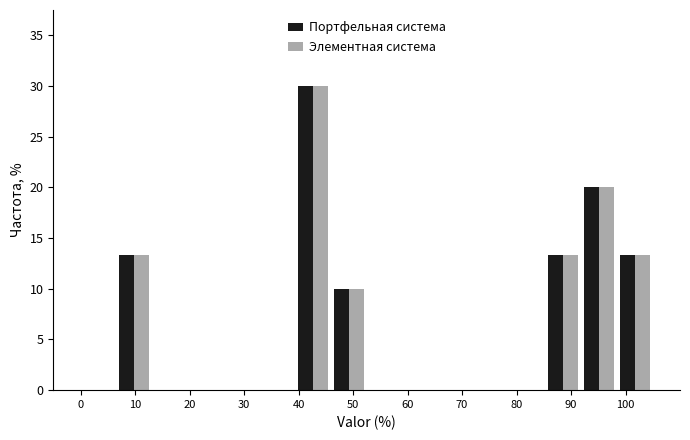

Reading left to right, transcribe this chart: for each range on the x-axis, give the height of each series' bar. Neither the bar edges nor the heights are printed on the chart, so give them approximately, as read against the axes.

0 to 7: Портфельная система=0	Элементная система=0
7 to 13: Портфельная система=13.5	Элементная система=13.5
13 to 20: Портфельная система=0	Элементная система=0
20 to 26: Портфельная система=0	Элементная система=0
26 to 33: Портфельная система=0	Элементная система=0
33 to 39: Портфельная система=0	Элементная система=0
39 to 46: Портфельная система=30.0	Элементная система=30.0
46 to 53: Портфельная система=10.0	Элементная система=10.0
53 to 59: Портфельная система=0	Элементная система=0
59 to 66: Портфельная система=0	Элементная система=0
66 to 72: Портфельная система=0	Элементная система=0
72 to 79: Портфельная система=0	Элементная система=0
79 to 85: Портфельная система=0	Элементная система=0
85 to 92: Портфельная система=13.5	Элементная система=13.5
92 to 98: Портфельная система=20.0	Элементная система=20.0
98 to 105: Портфельная система=13.5	Элементная система=13.5